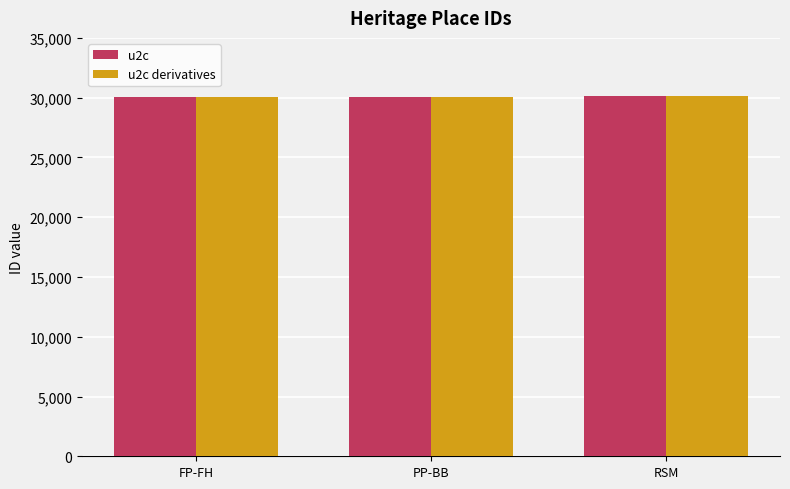

What are all the series names shown in the legend?

u2c, u2c derivatives